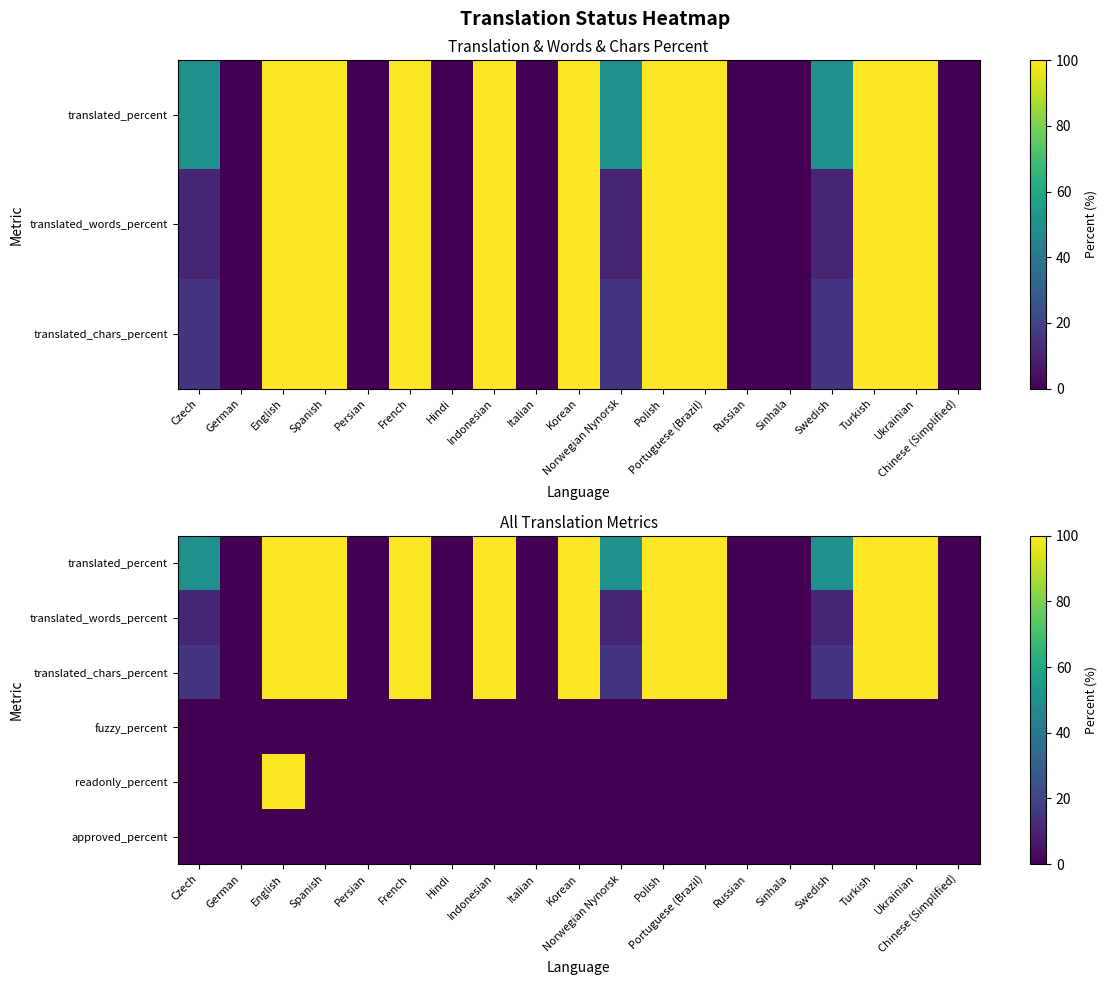

What is the total value across all series at Swedish?

76.1